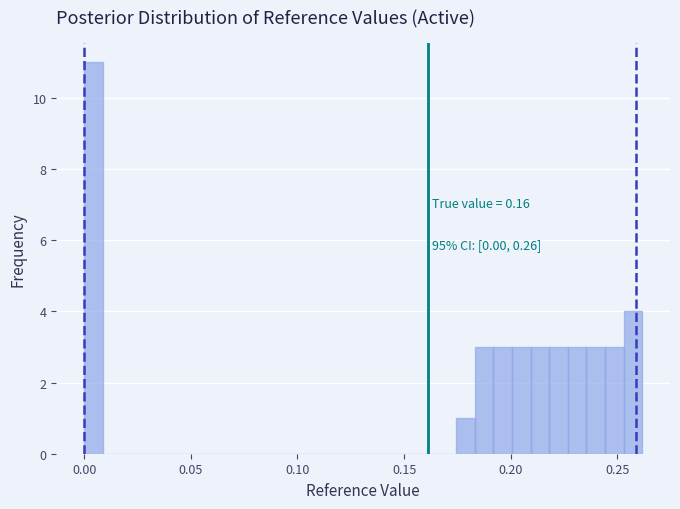

Read against the x-axis, roughly where is the centre of the tallest bar?

0.005